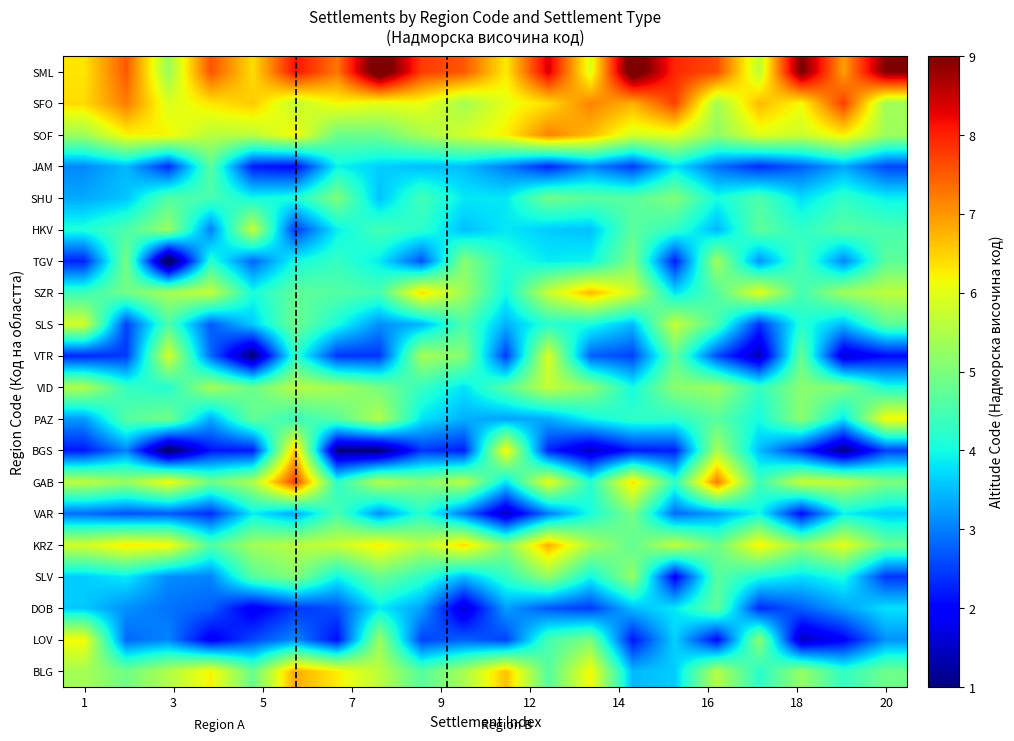

Rank the series by their maximum value, from highest to lowest.

SML, GAB, SFO, SOF, BLG, KRZ, SZR, BGS, PAZ, LOV, VTR, SLS, HKV, VID, TGV, SLV, SHU, VAR, DOB, JAM